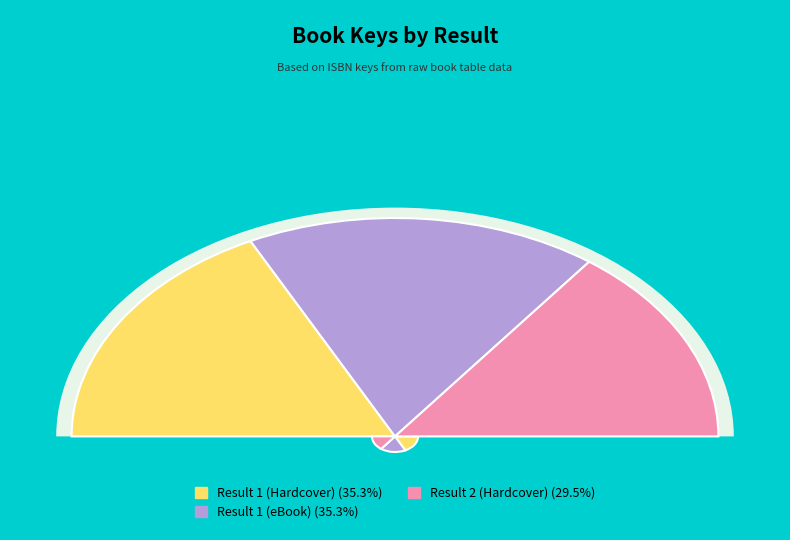

Is Result 1 (Hardcover) the majority of the pie?

No